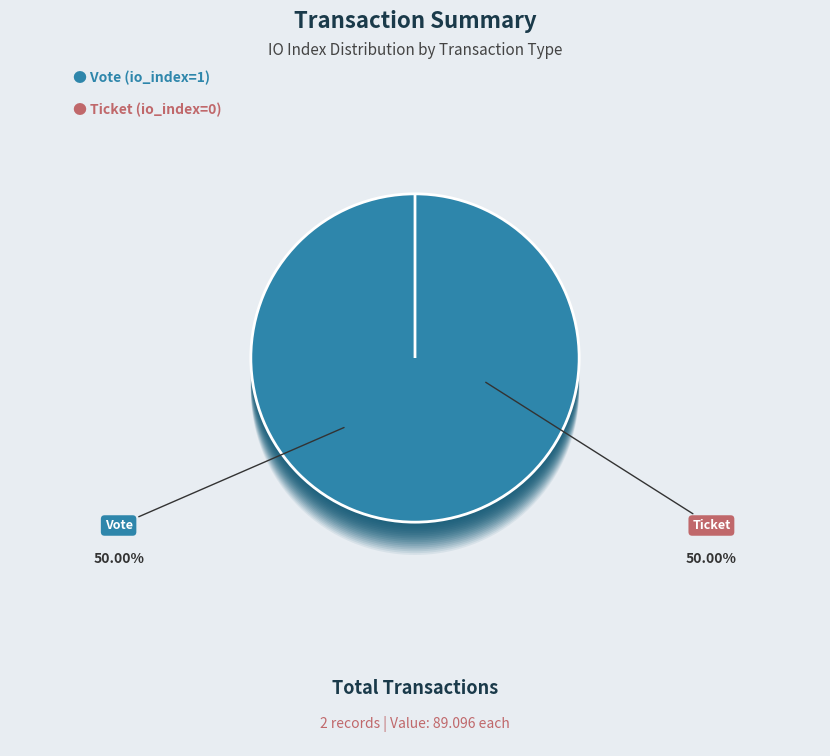

Rank the categories by value from lowest to highest.

Ticket, Vote